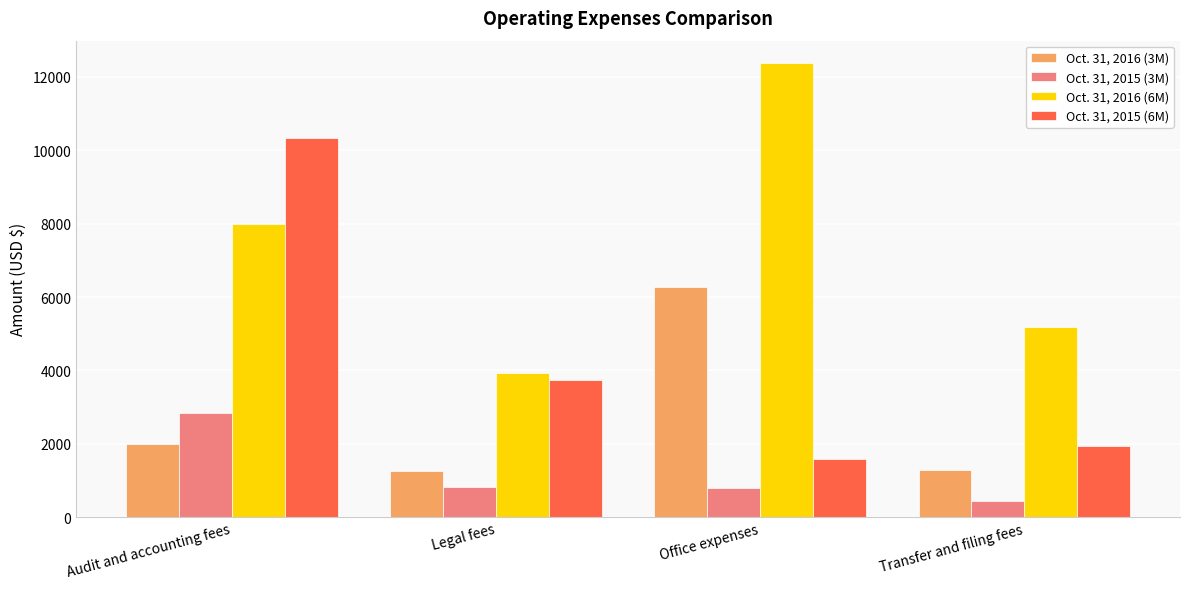

Which series has the largest range (max minus min)?

Oct. 31, 2015 (6M)